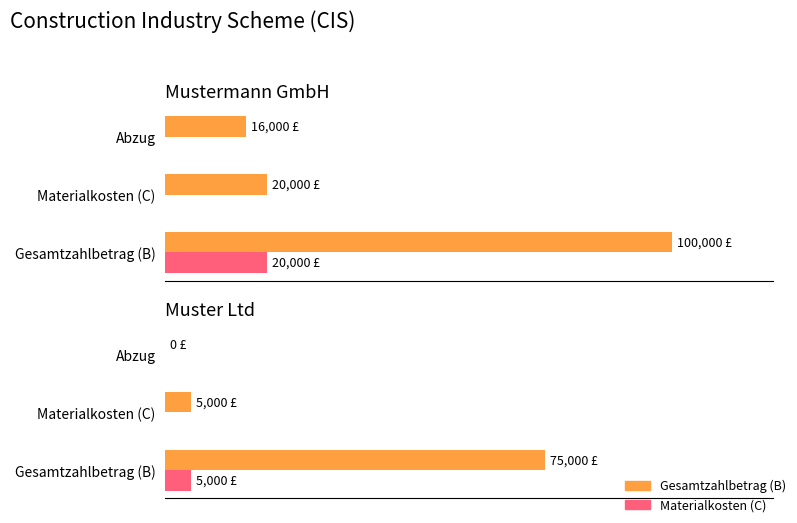

What are all the series names shown in the legend?

Gesamtzahlbetrag (B), Materialkosten (C)